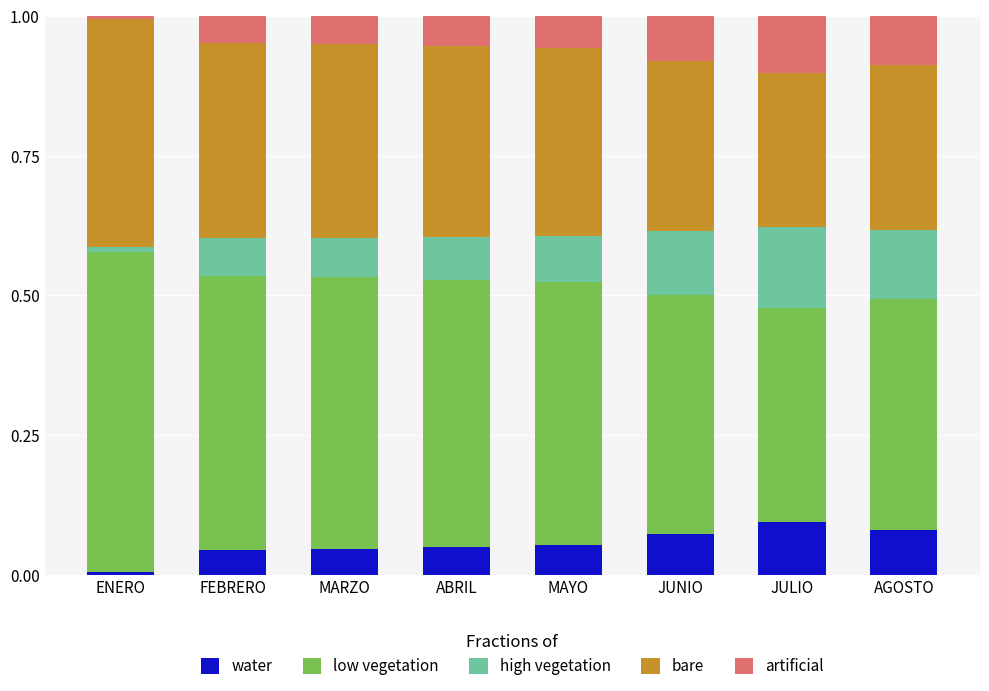

Between MAYO and FEBRERO, which is larger?

MAYO